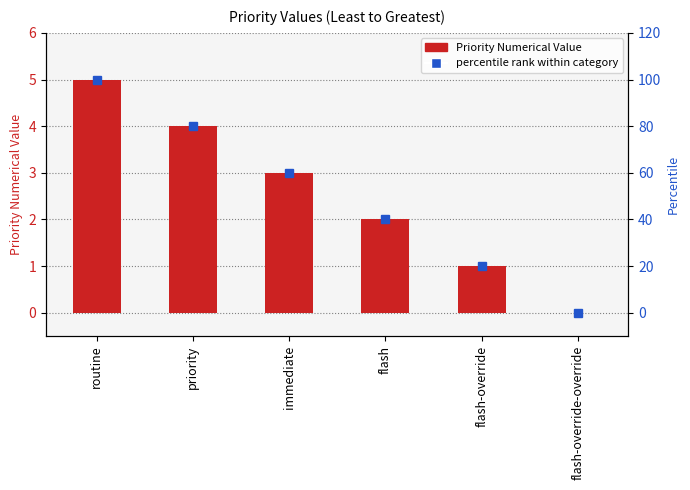

Does the chart contain stacked bars?

No